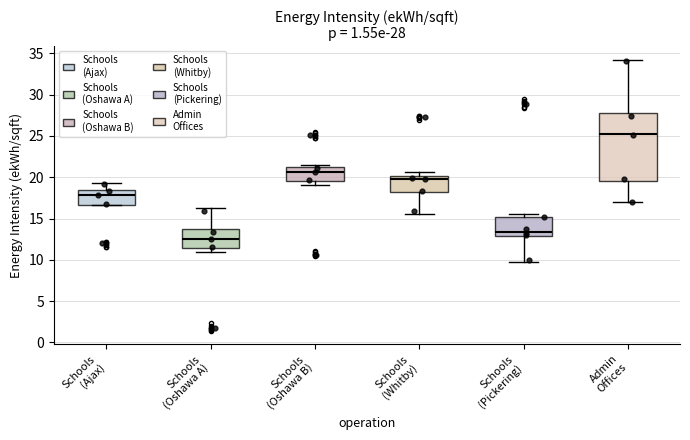

Which box has the highest median line?

Admin Offices